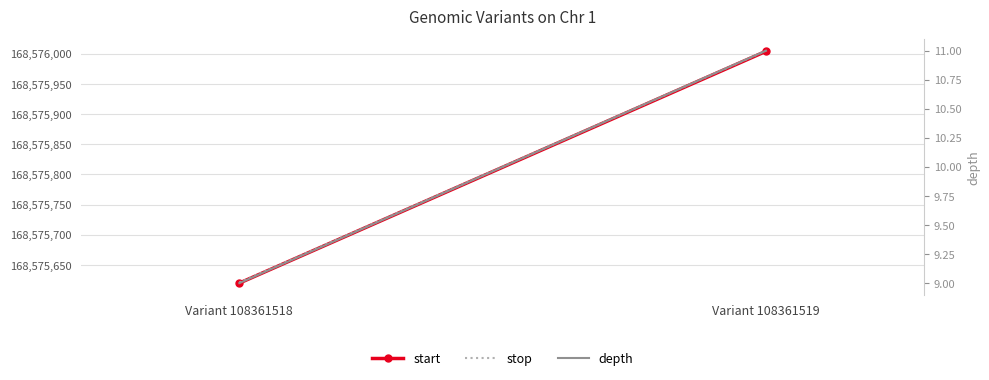

What is the value of the stop point at the 2nd from the left?

168576005